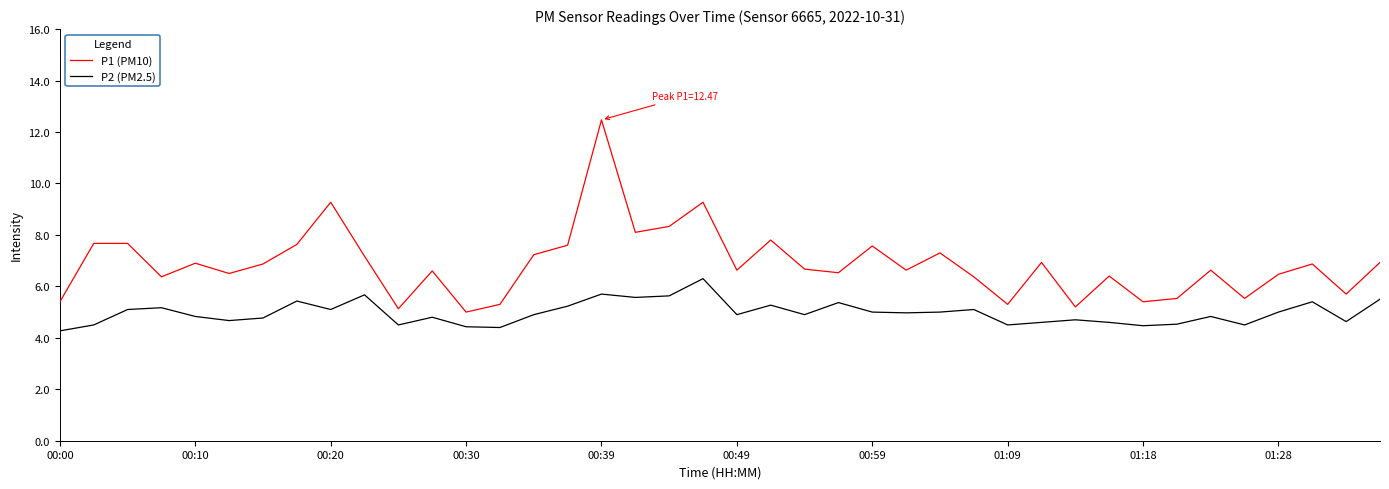

What is the minimum value shown in the chart?

4.3